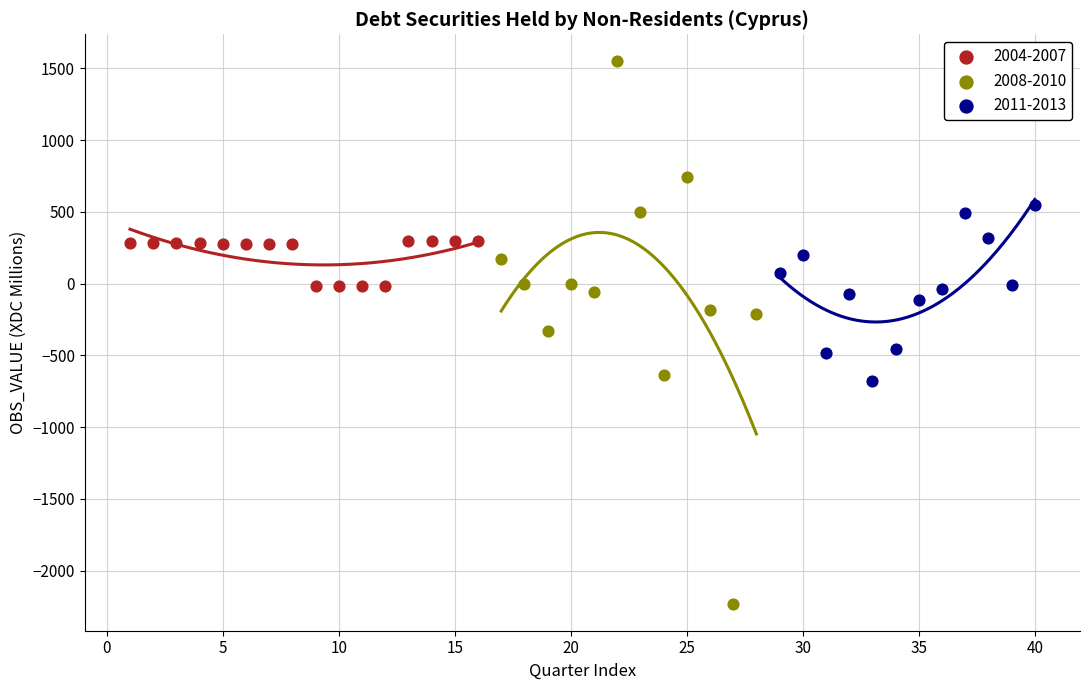

Which series has the largest Y range (max minus min)?

2008-2010